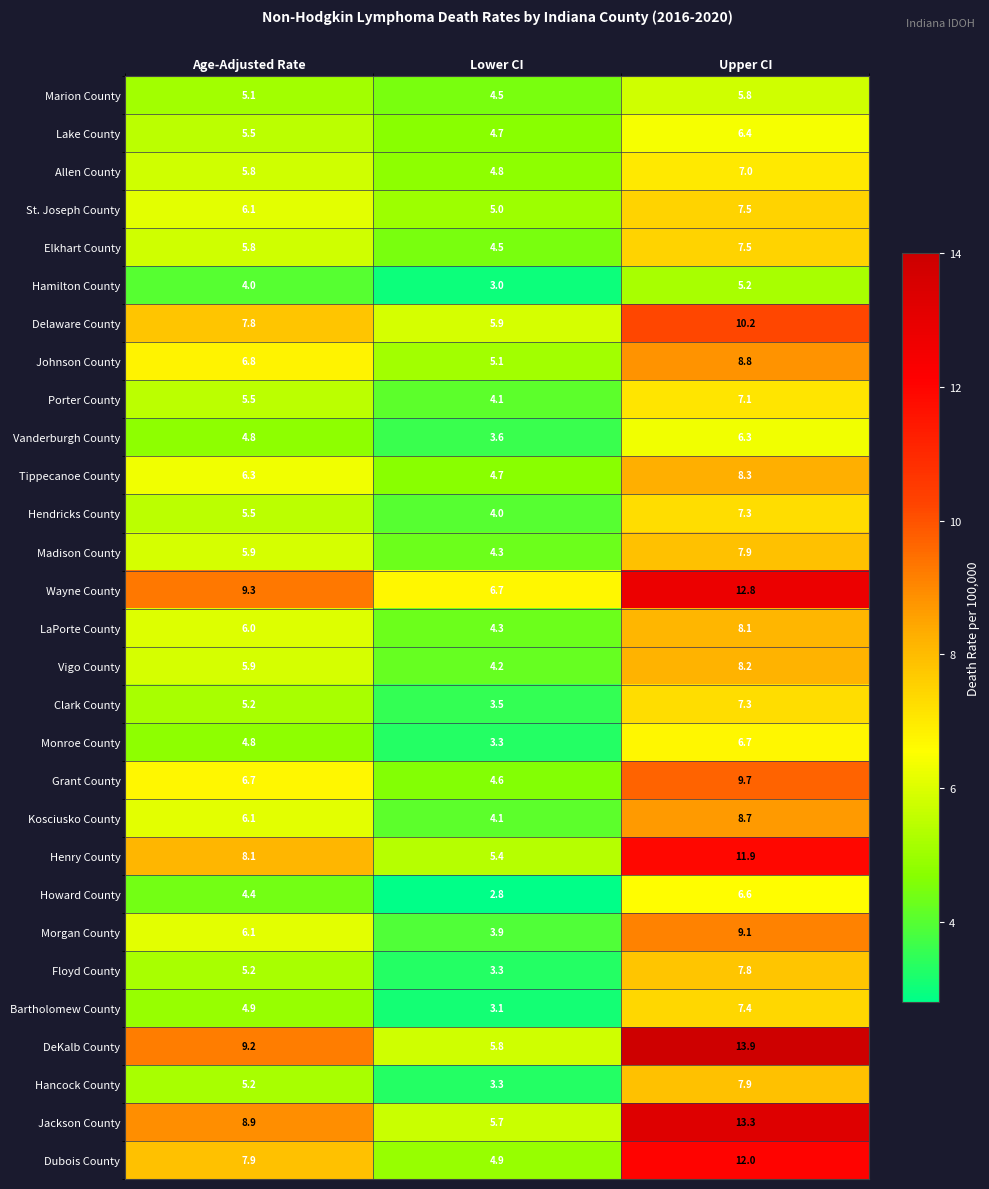

What is the smallest value displayed?

2.8